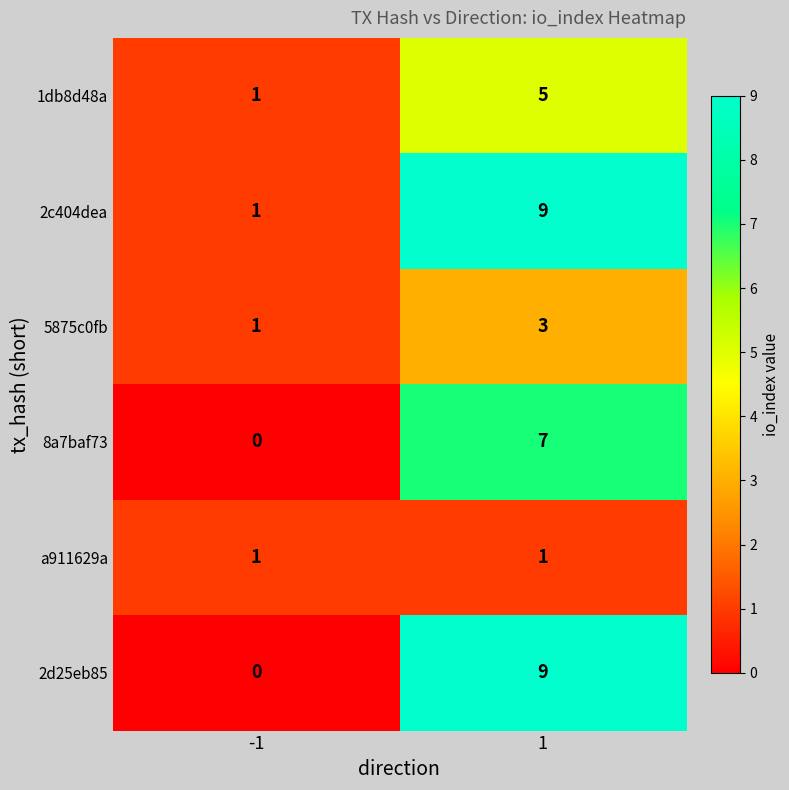

The 5875c0fb series shows 3 at 1. True or false?

True